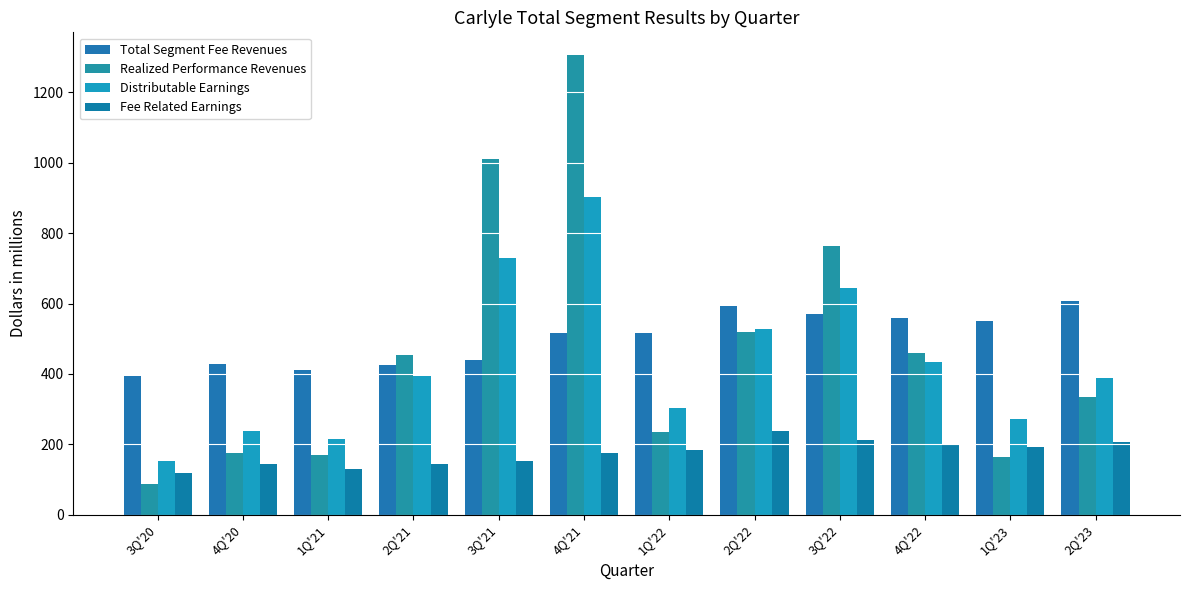

Does the chart contain stacked bars?

No